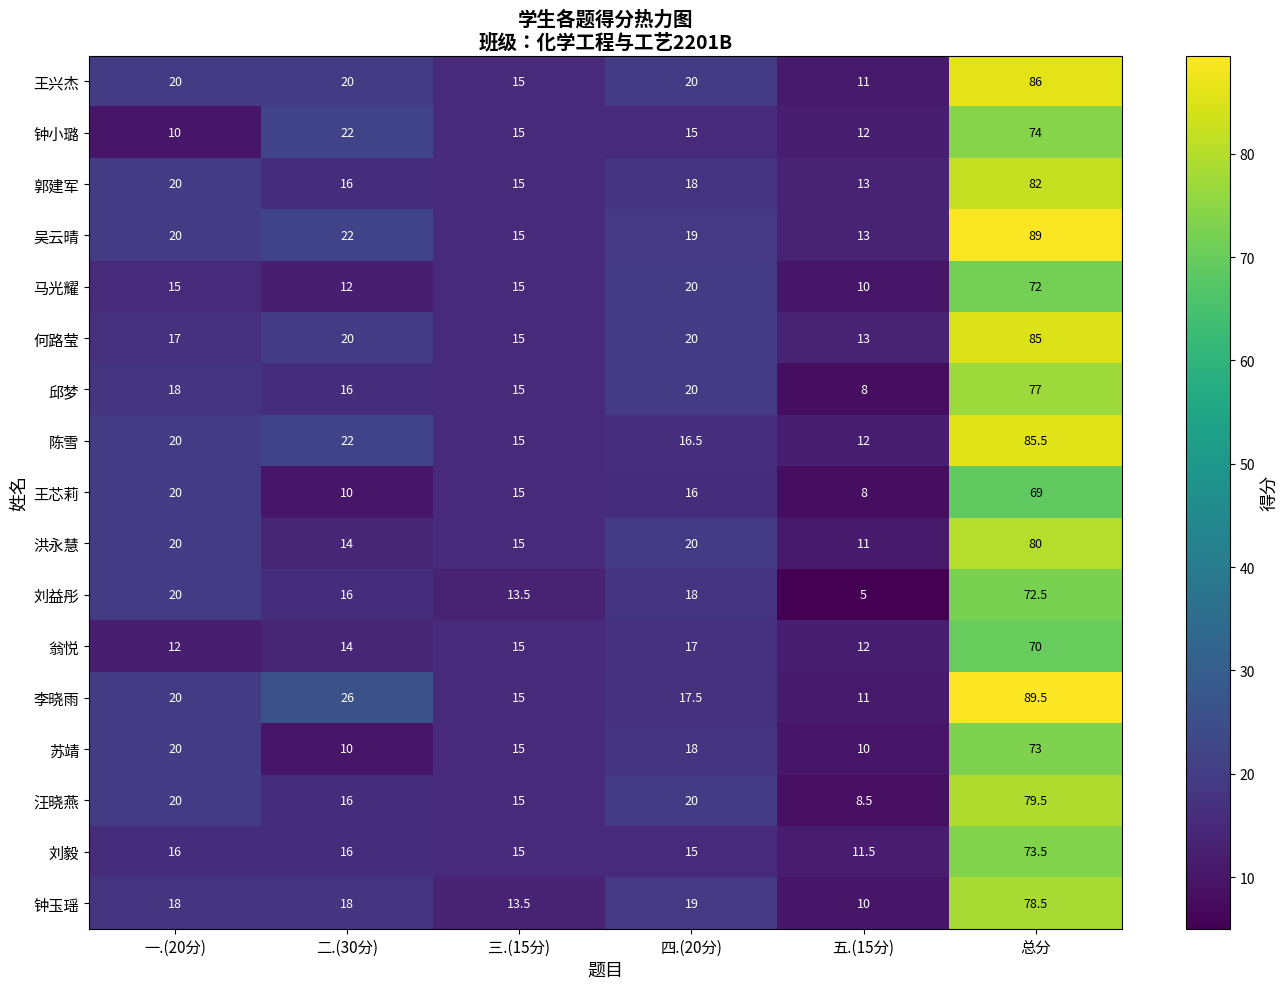

What is the difference between the second highest and minimum values in the 洪永慧 series?

9.0